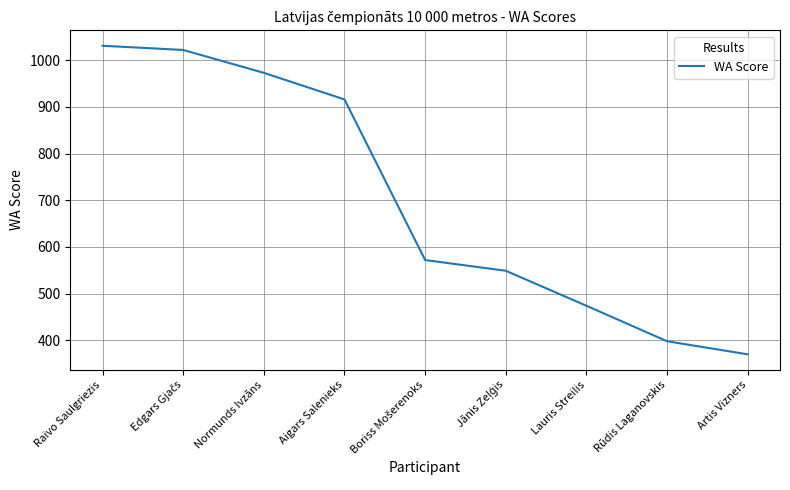

What is the difference between the maximum and minimum values?

661